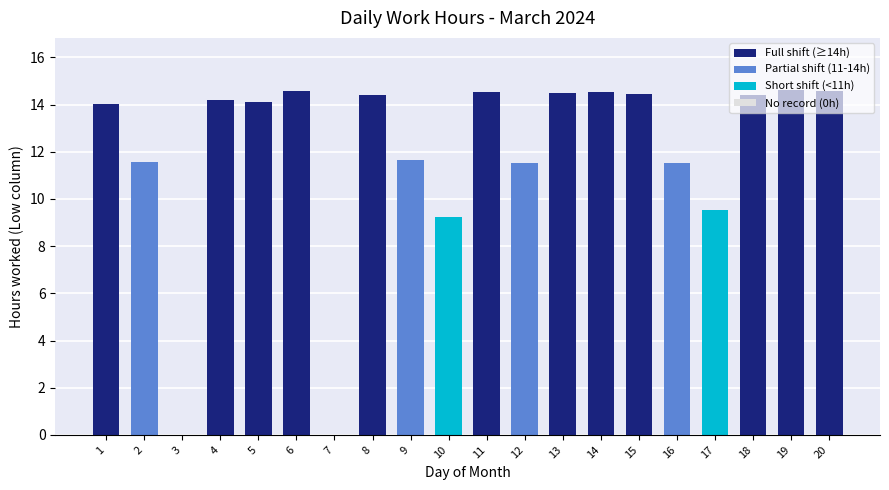

Between 5 and 11, which is larger?

11